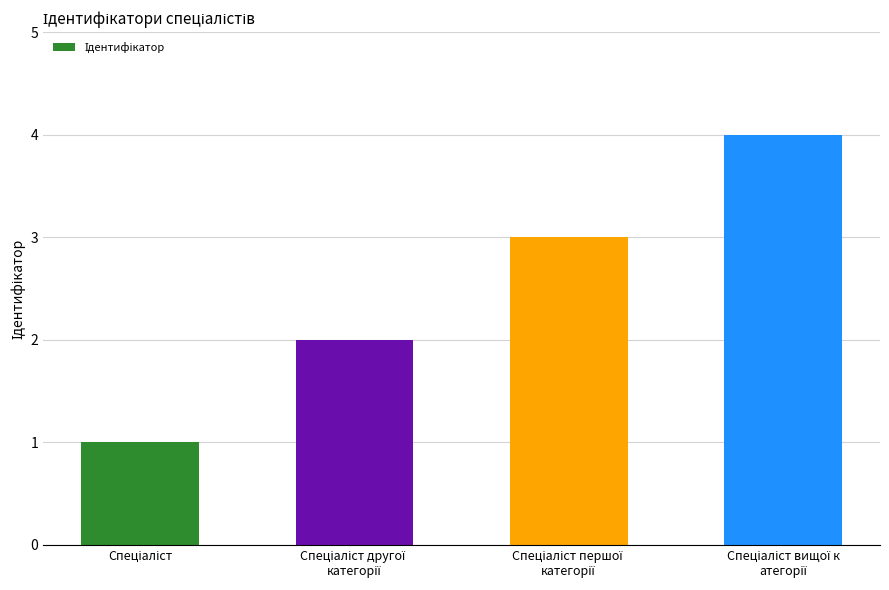

What is the difference between the maximum and minimum values?

3